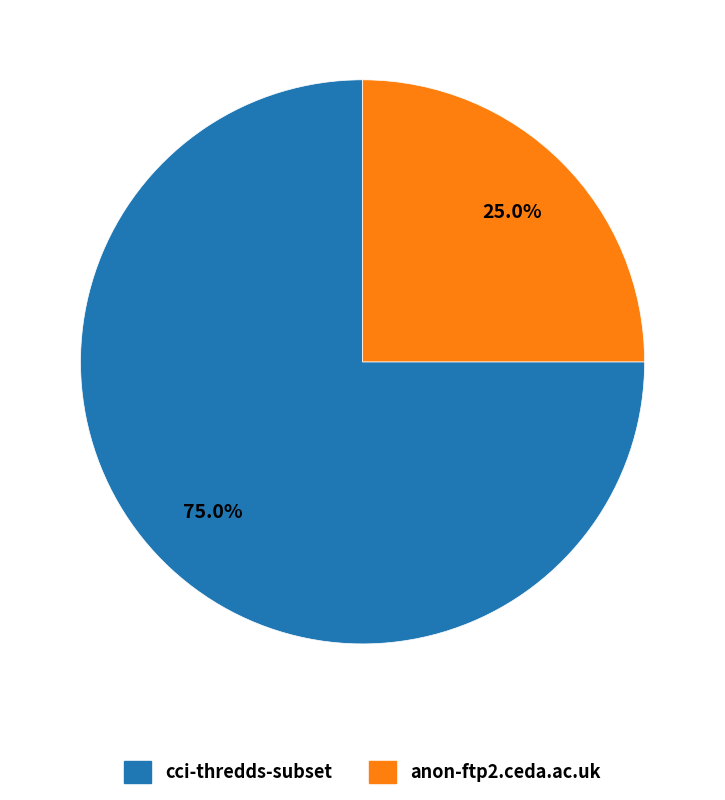

To the nearest percent, what is the difference between the largest and smallest slice percentages?

50%